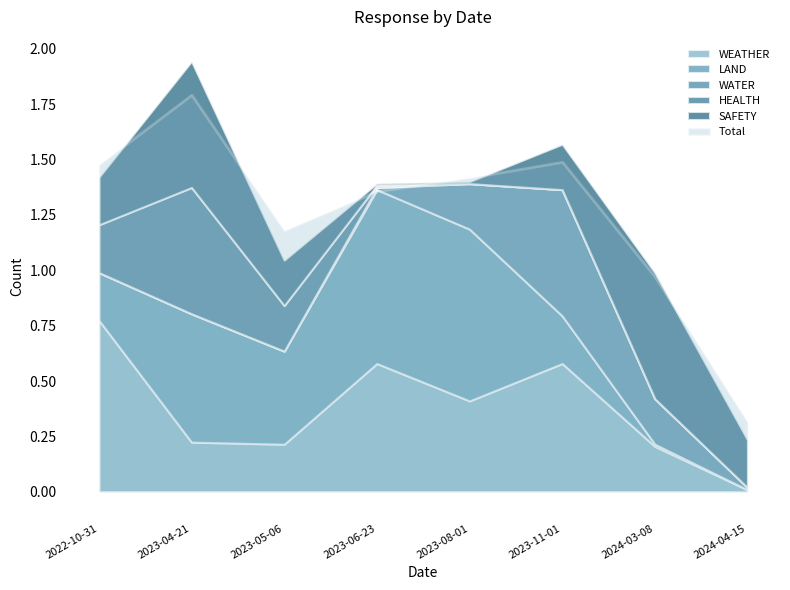

True or false: WEATHER has more than 0 interior local peaks.

True